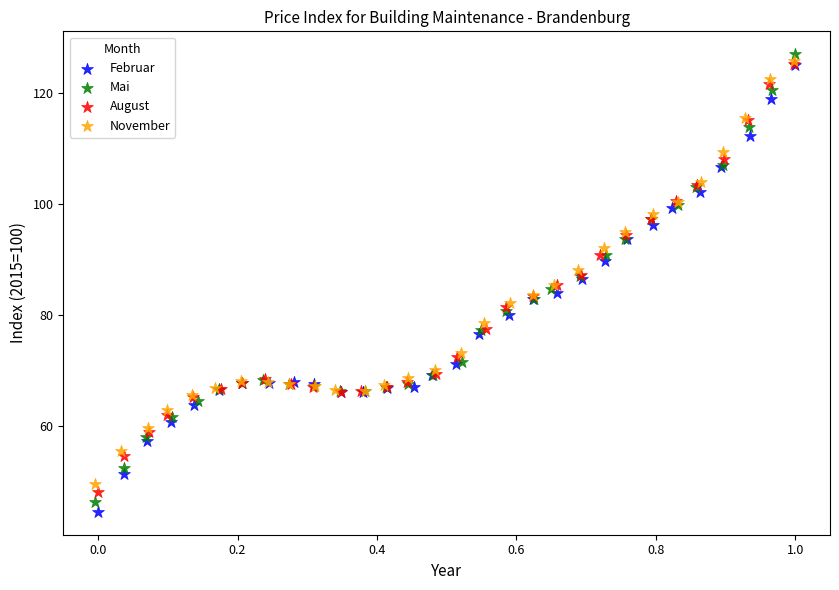

Which series contains the highest Y value?

Mai